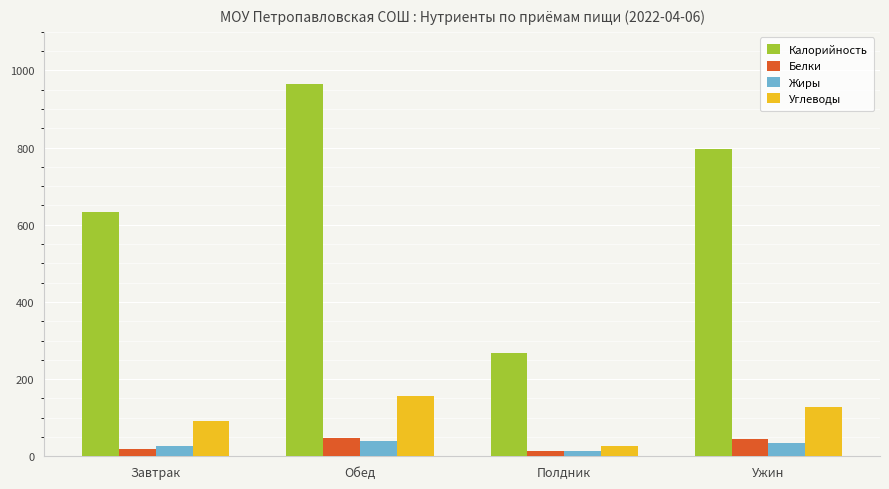

What are all the series names shown in the legend?

Калорийность, Белки, Жиры, Углеводы